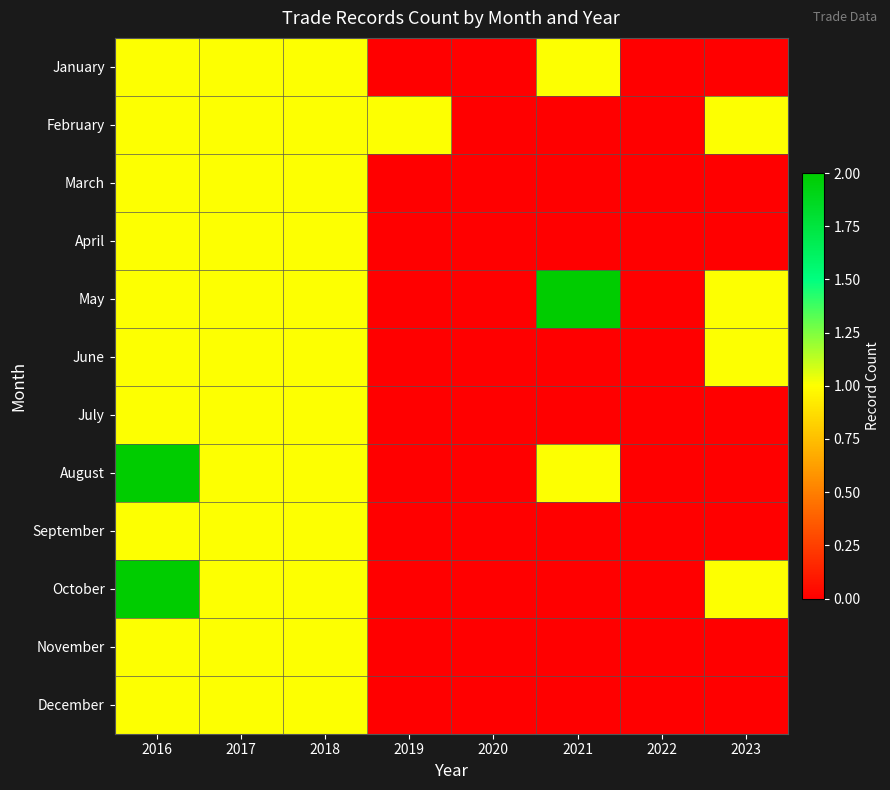

Which series has the widest spread of values?

May